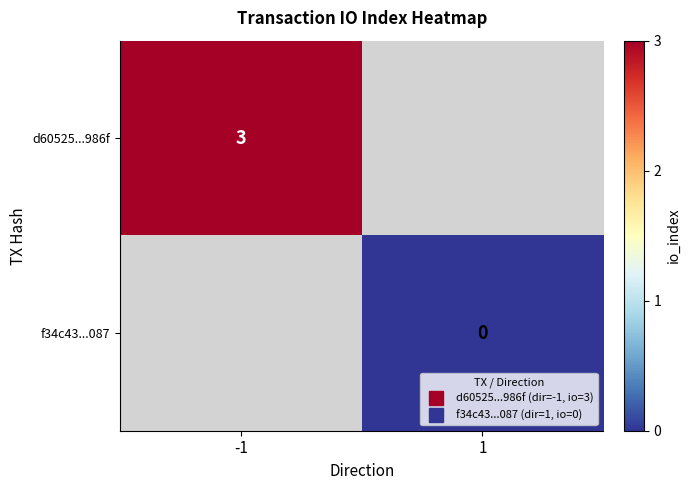

Which category has the highest value in the f34c43...087 series?

-1